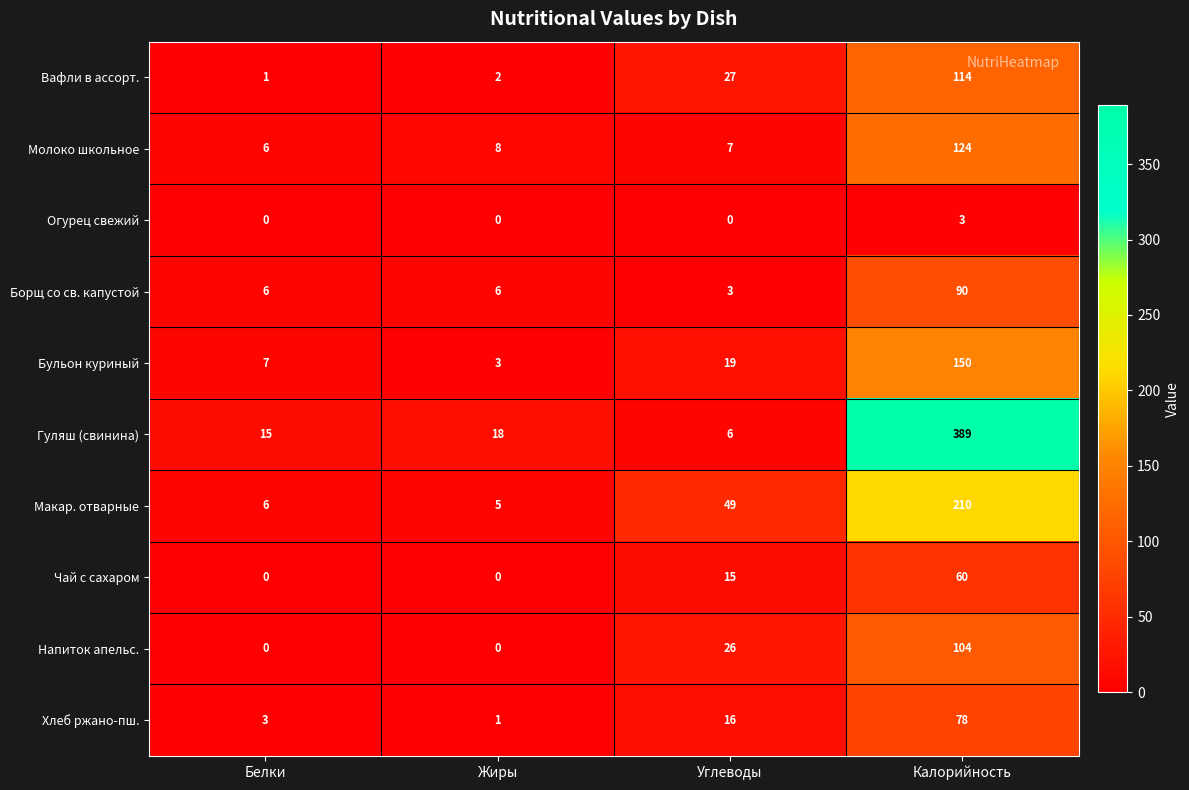

How many Огурец свежий values are between 0 and 3?

4